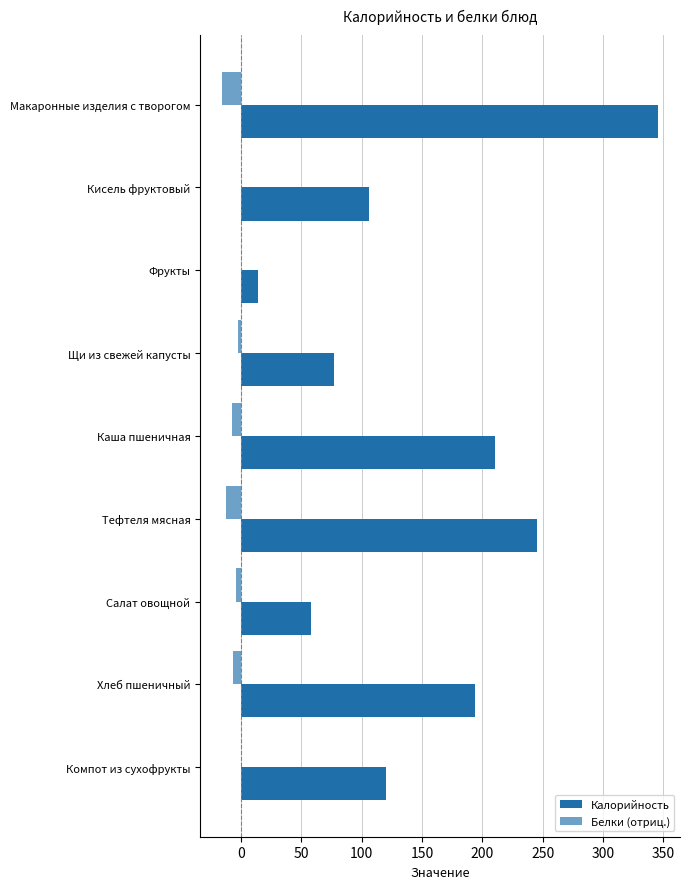

List the series in order of their peak value, highest first.

Калорийность, Белки (отриц.)